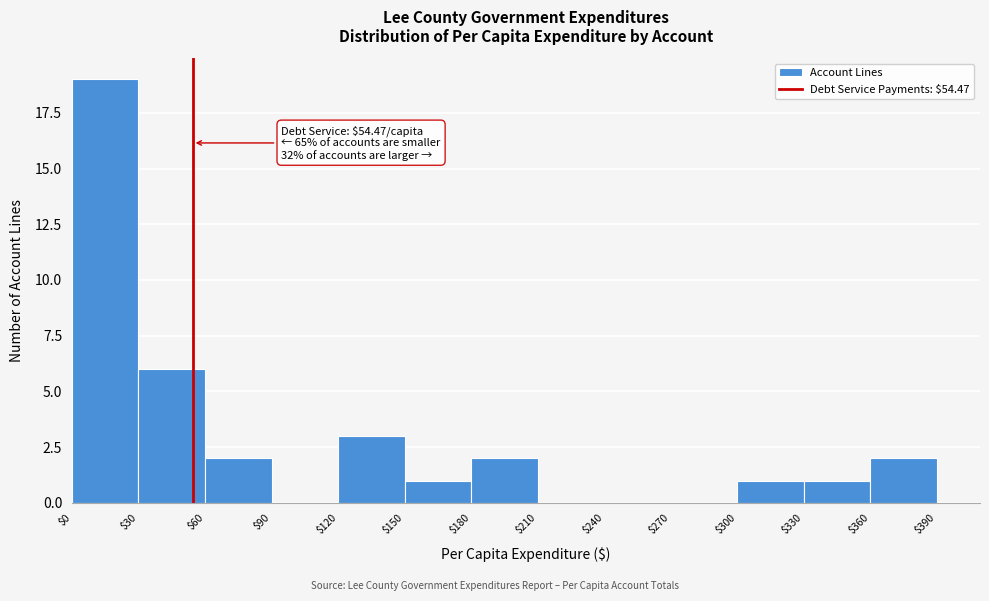

Which range on the x-axis has the tallest bar?

$0 to $30